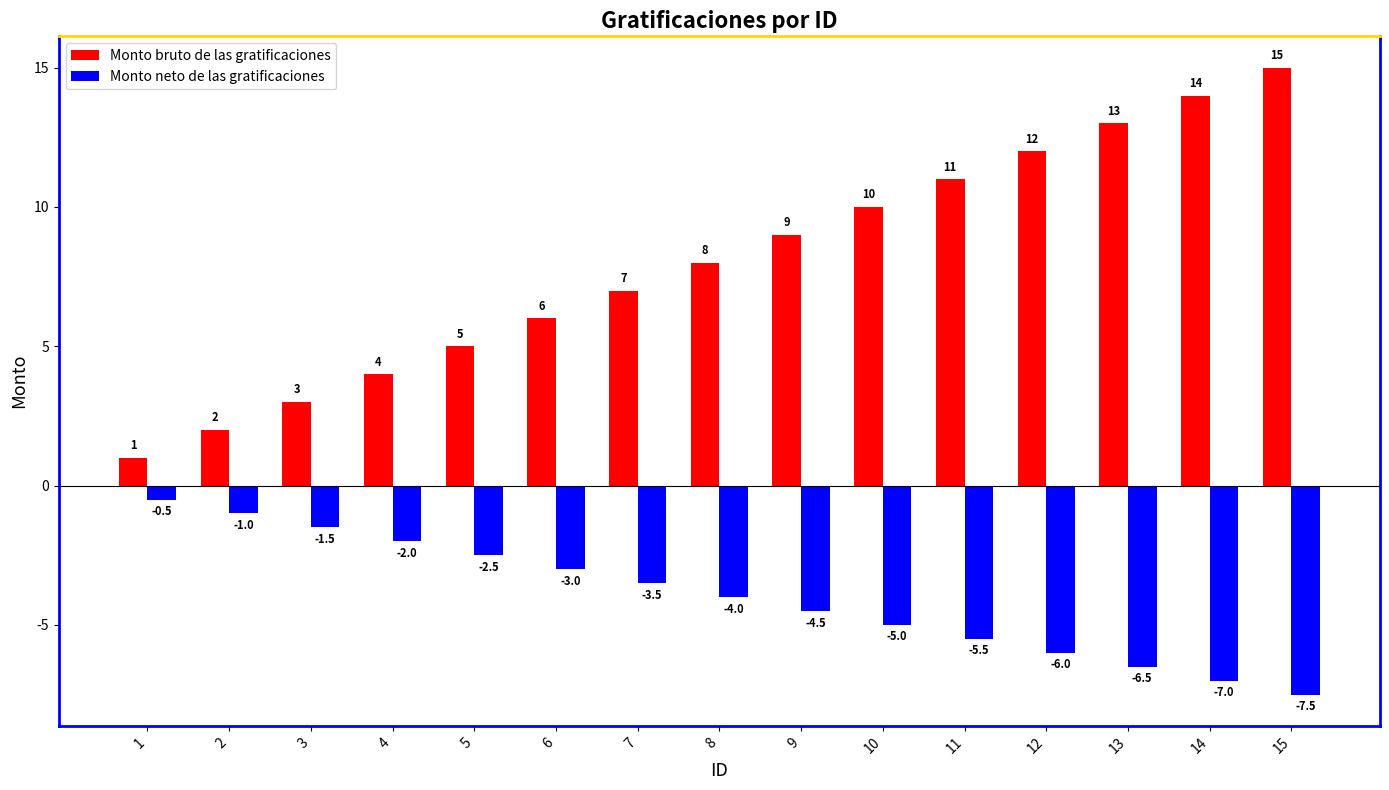

What is the approximate value of Monto bruto de las gratificaciones at 8?

8.0